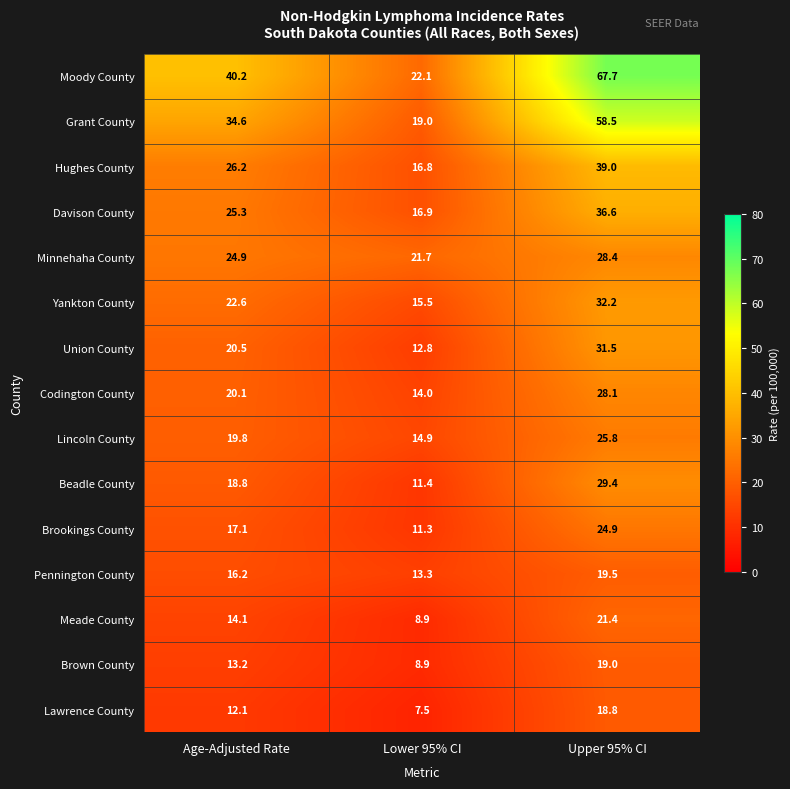

At how many categories does at least one series exceed 66?

1